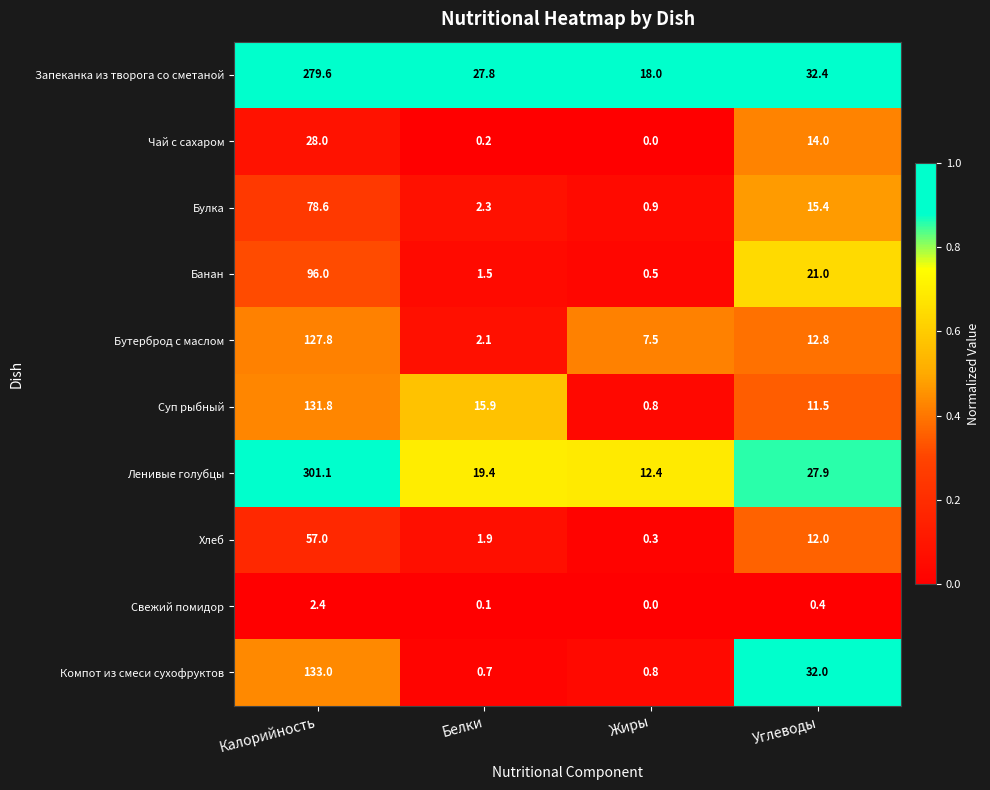

What is the greatest value displayed?

301.1